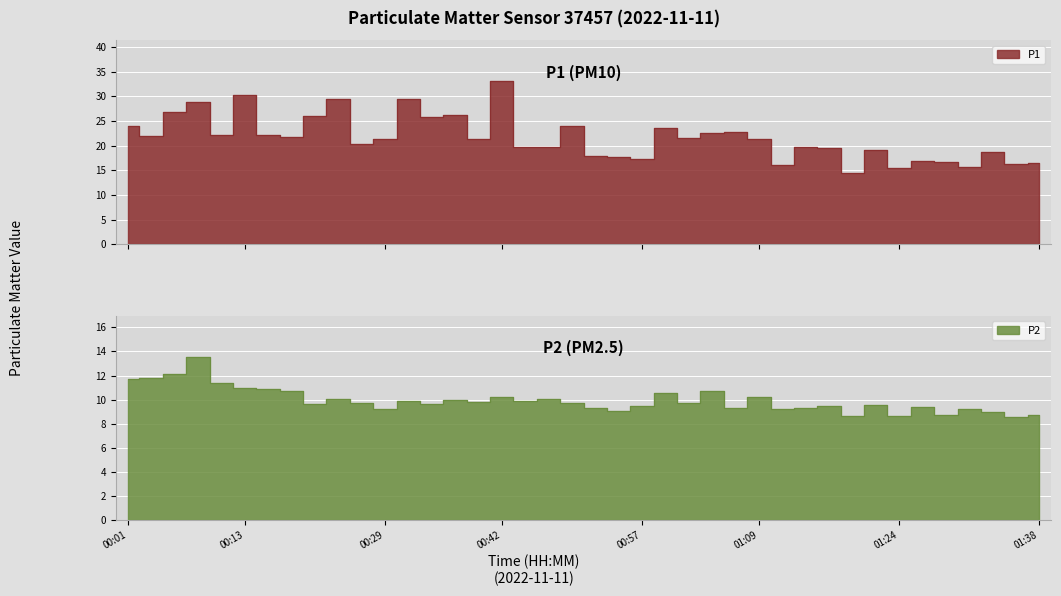

Read the P1 value at 01:07.

22.8